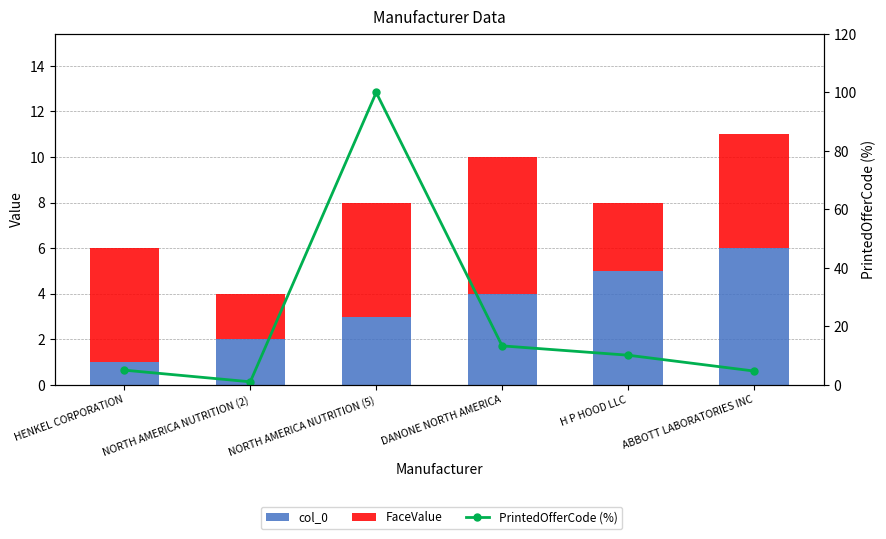

What is the label of the 6th bar from the right?

HENKEL CORPORATION